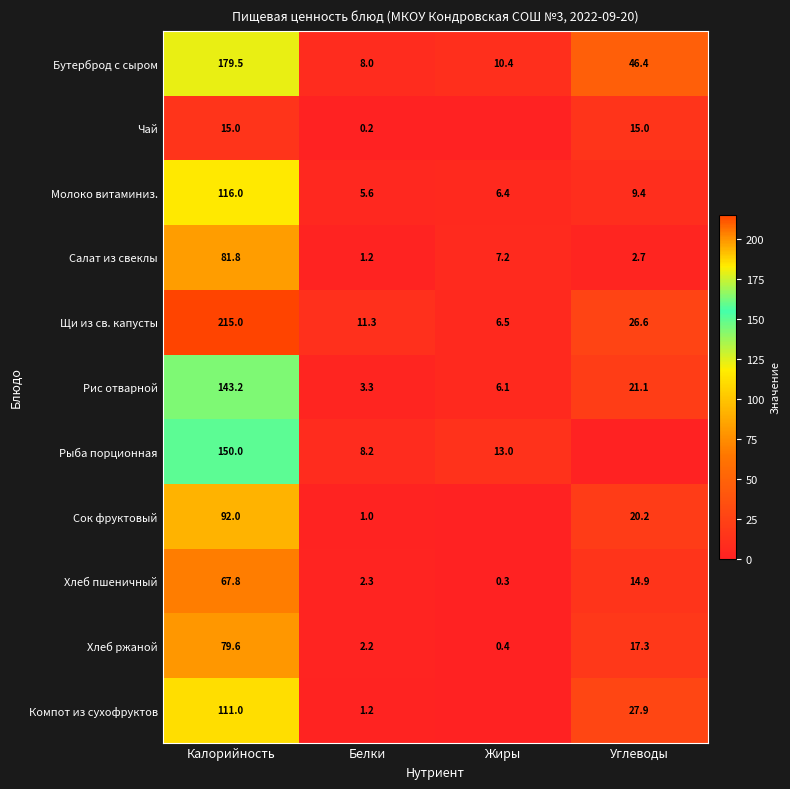

Count the number of data series in this chart.

11